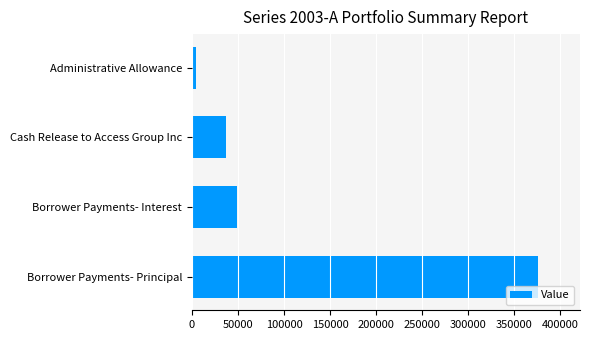

What is the average value?

116426.6